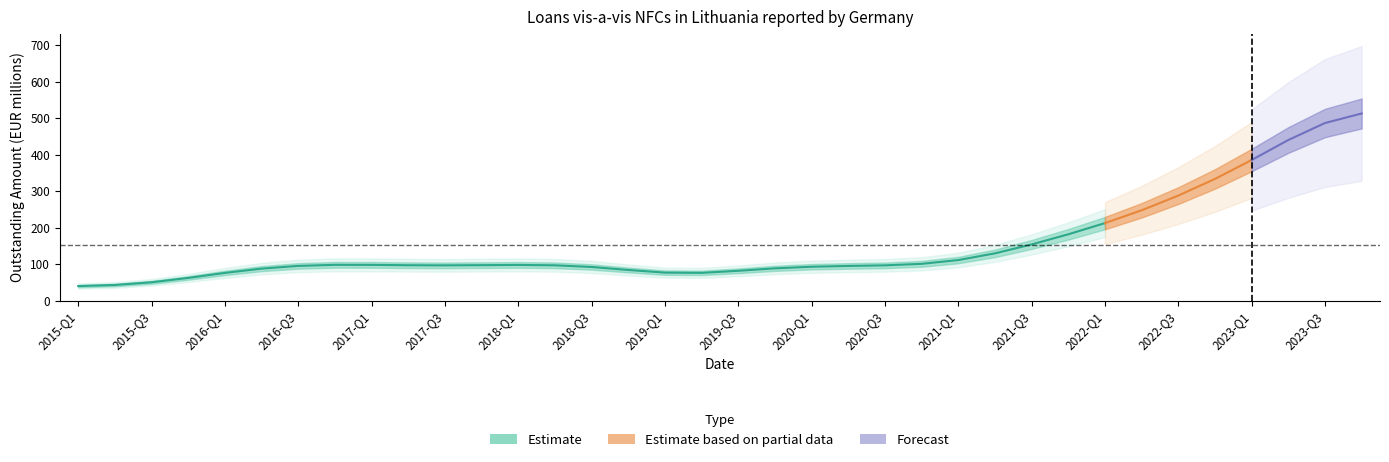

What is the minimum value shown in the chart?

40.0